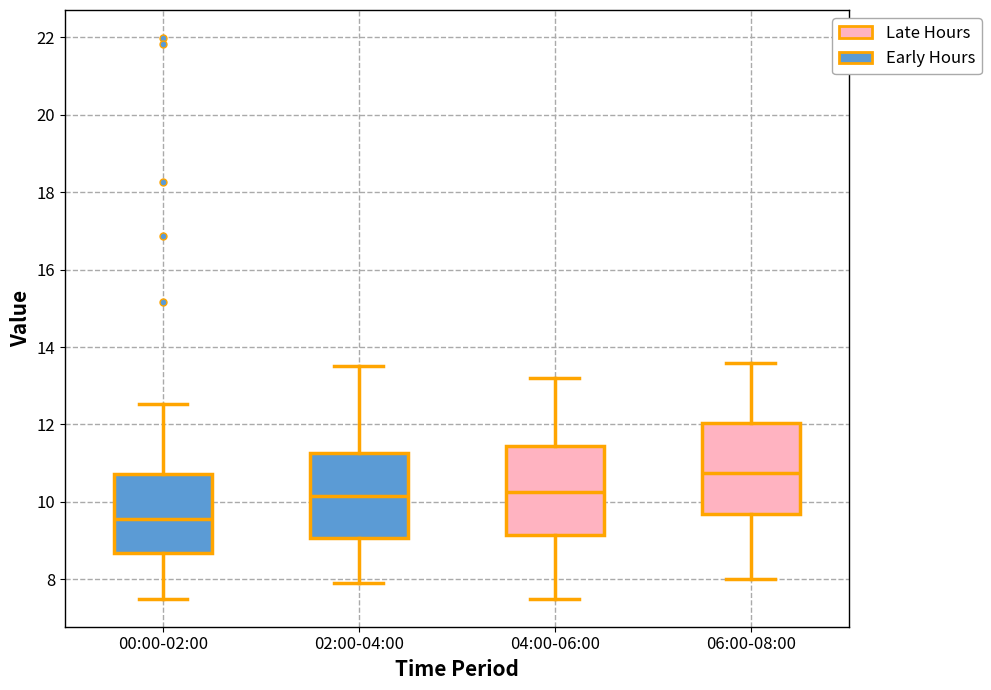

Where does the lower whisker of the box for 00:00-02:00 end on the y-axis? The values are not printed on the chart, so give them approximately, as read against the axis.

7.6